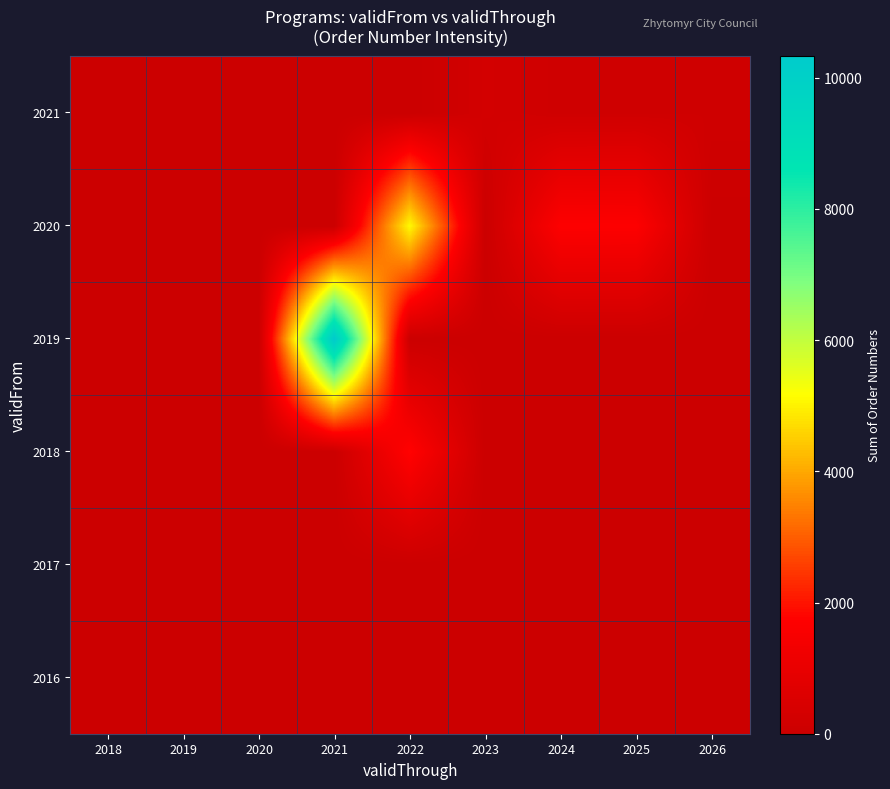

At 2019, list the series in order from smallest to largest.

2016, 2017, 2018, 2019, 2020, 2021